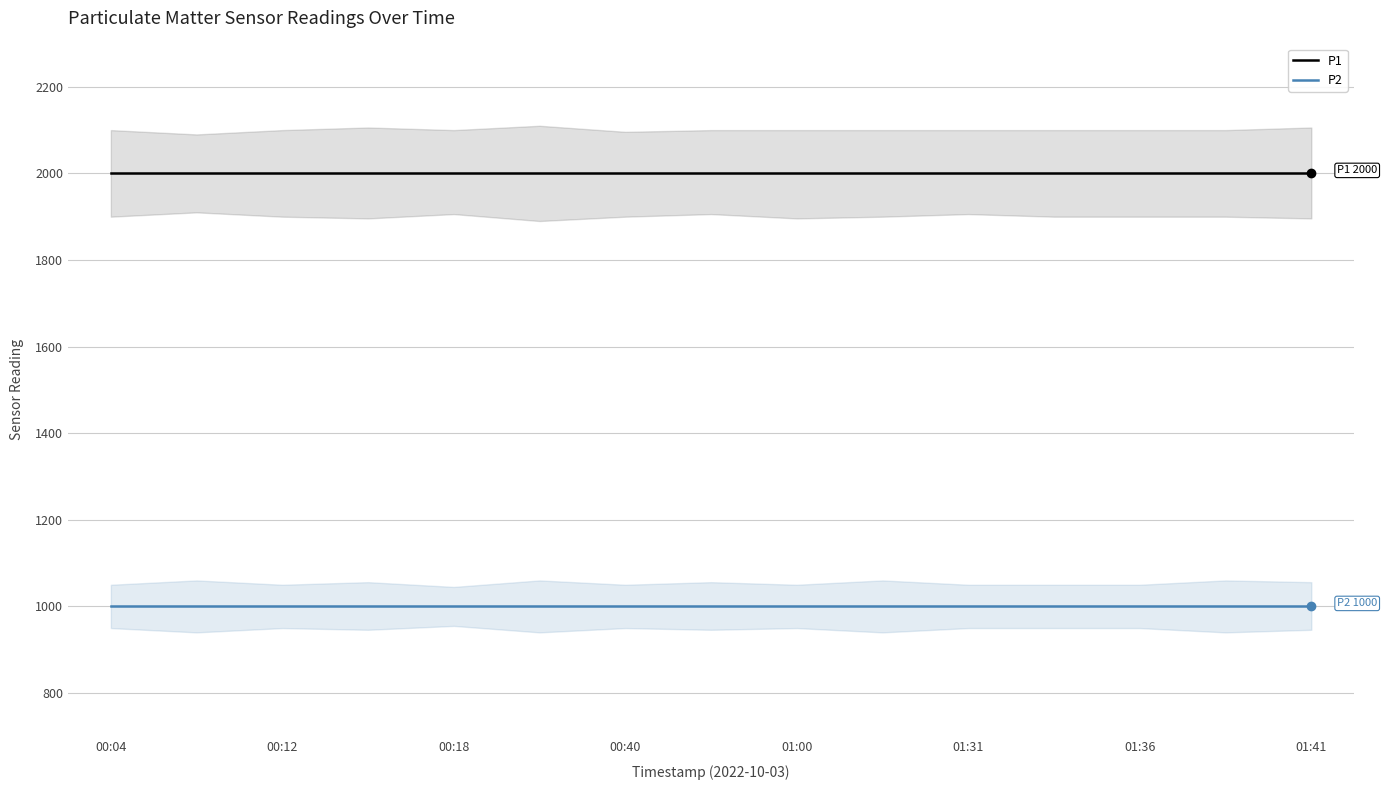

Rank the series by their maximum value, from lowest to highest.

P2, P1